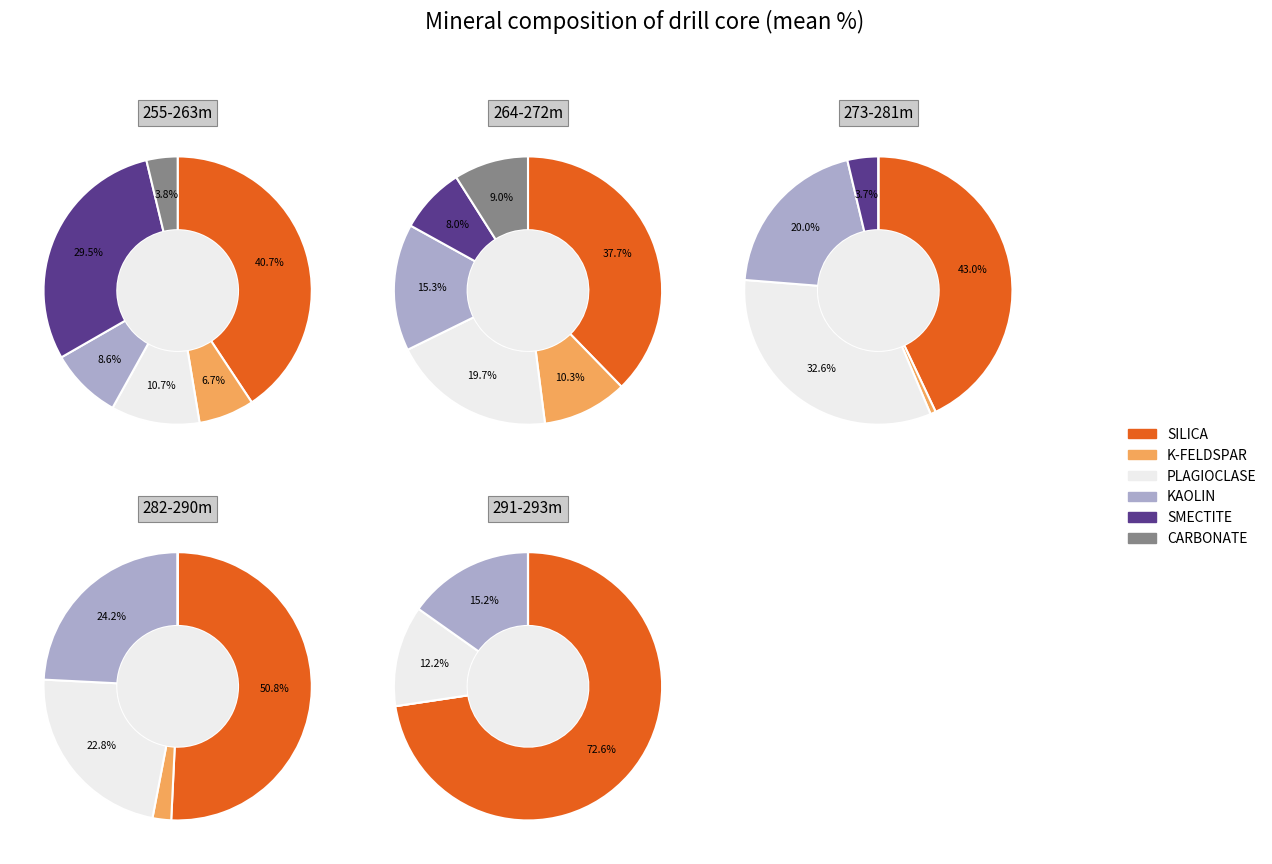

Does SMECTITE represent more than half of the total?

No